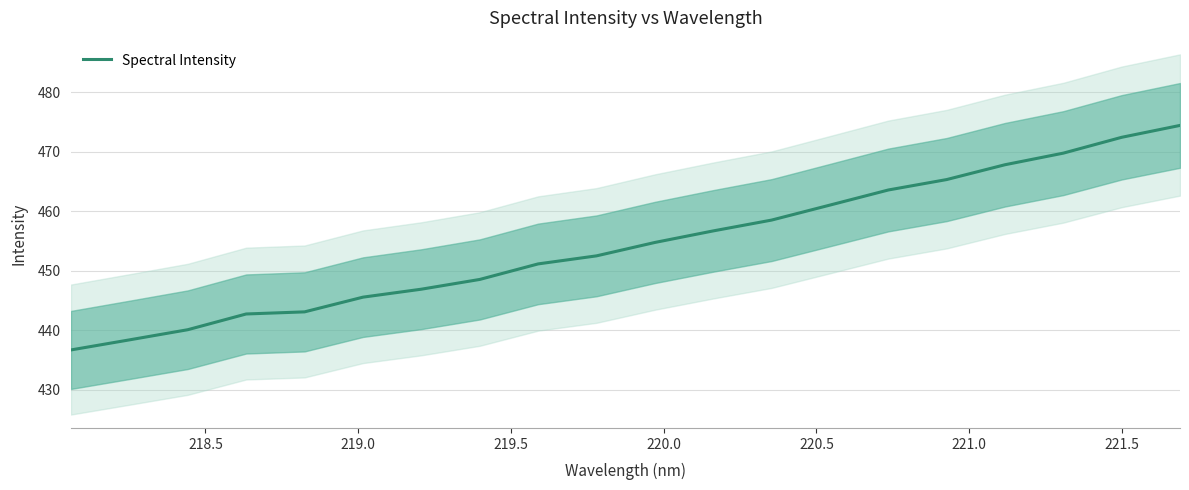

How many values are below 454?

10